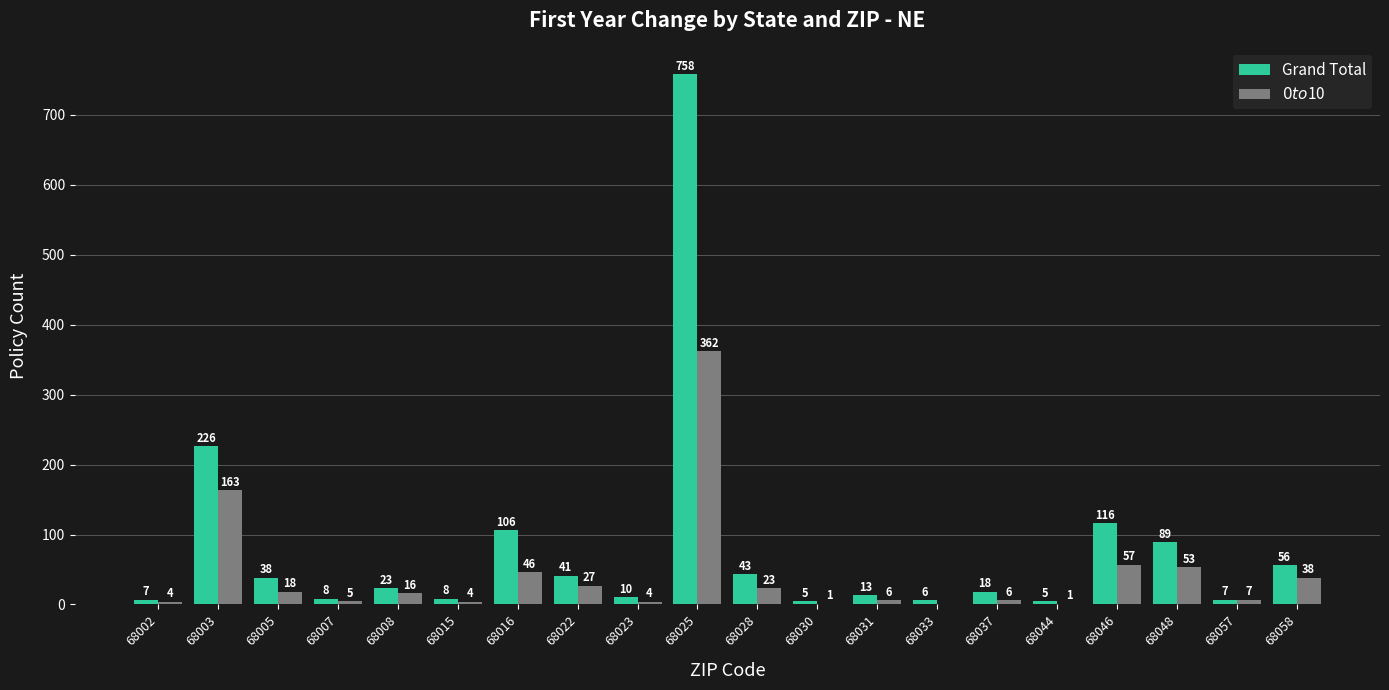

Reading left to right, extract all data points from this chart.

Grand Total: 7	226	38	8	23	8	106	41	10	758	43	5	13	6	18	5	116	89	7	56
$0 to $10: 4	163	18	5	16	4	46	27	4	362	23	1	6	0	6	1	57	53	7	38